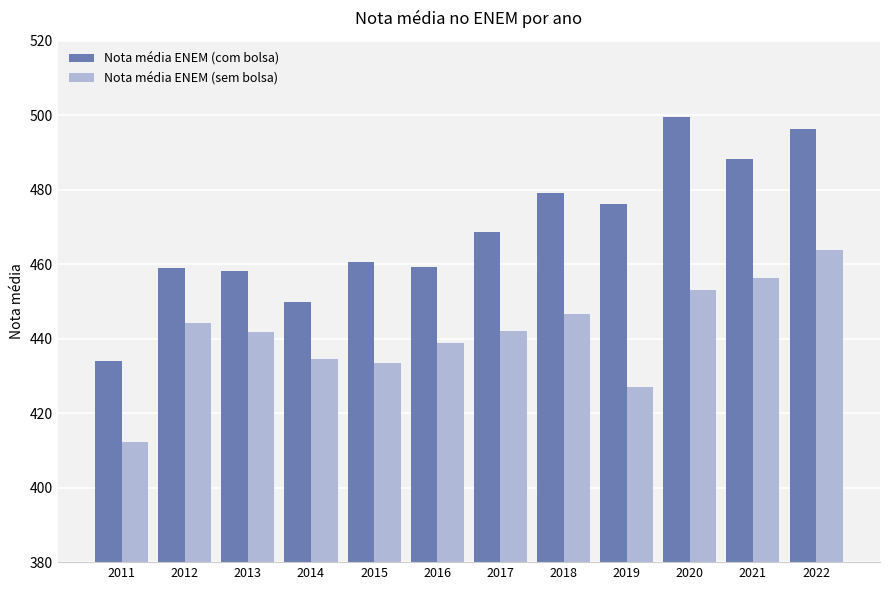

Where does the Nota média ENEM (com bolsa) series first go above 468?

2017